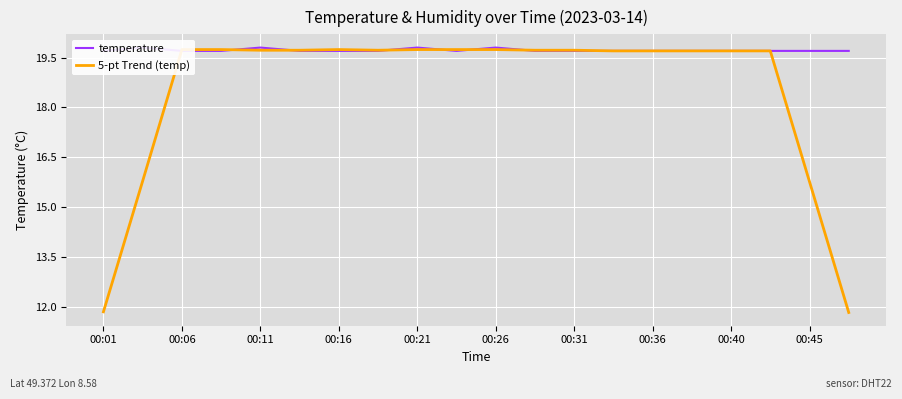

At which label does 5-pt Trend (temp) first exceed 19?

00:06